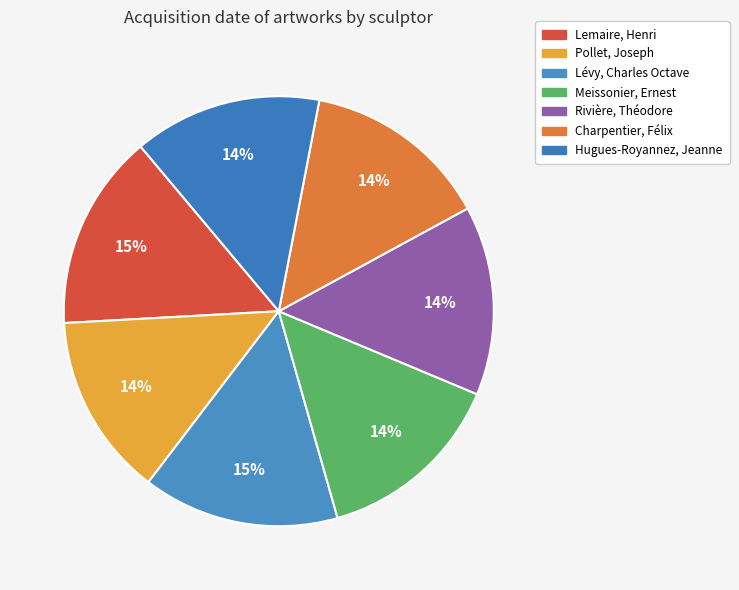

How many segments does this pie chart have?

7